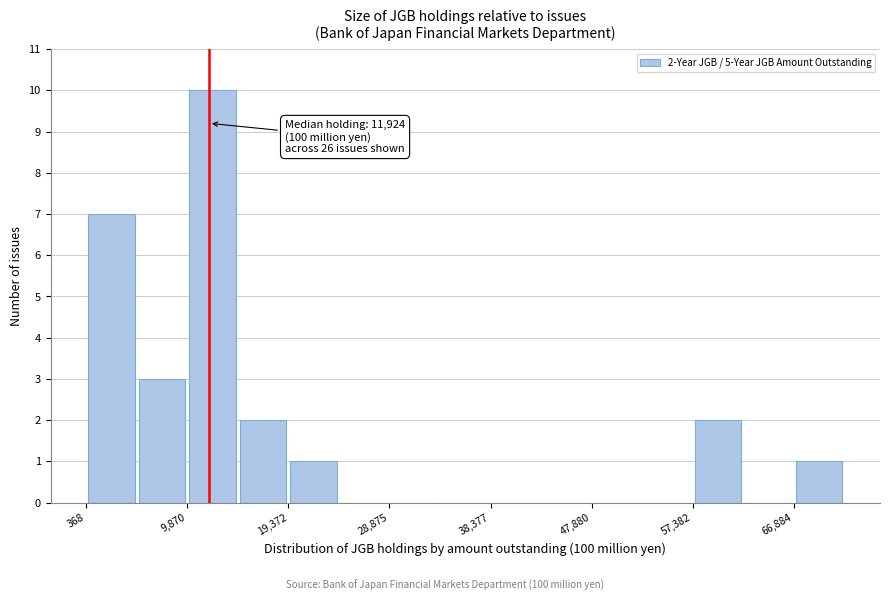

Which range on the x-axis has the tallest bar?

10000 to 15000